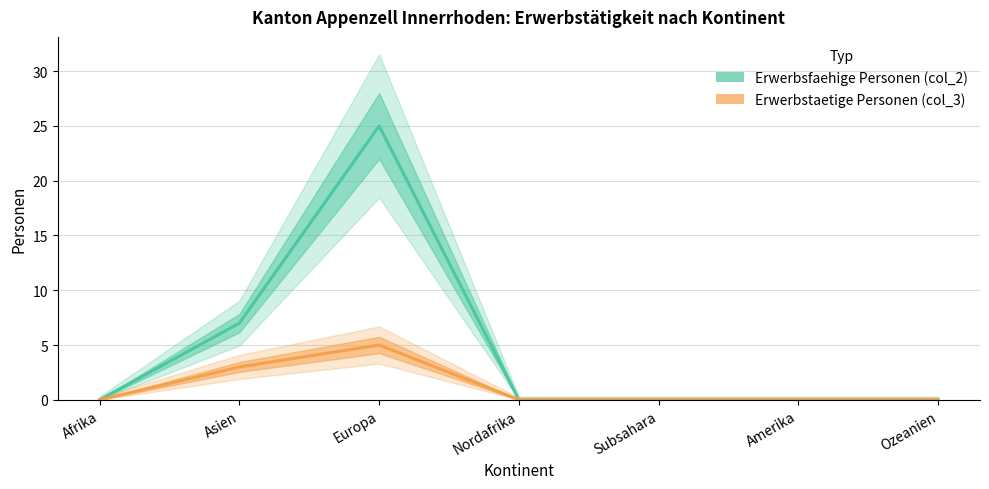

What is the difference between the highest and lowest values at Asien?

4